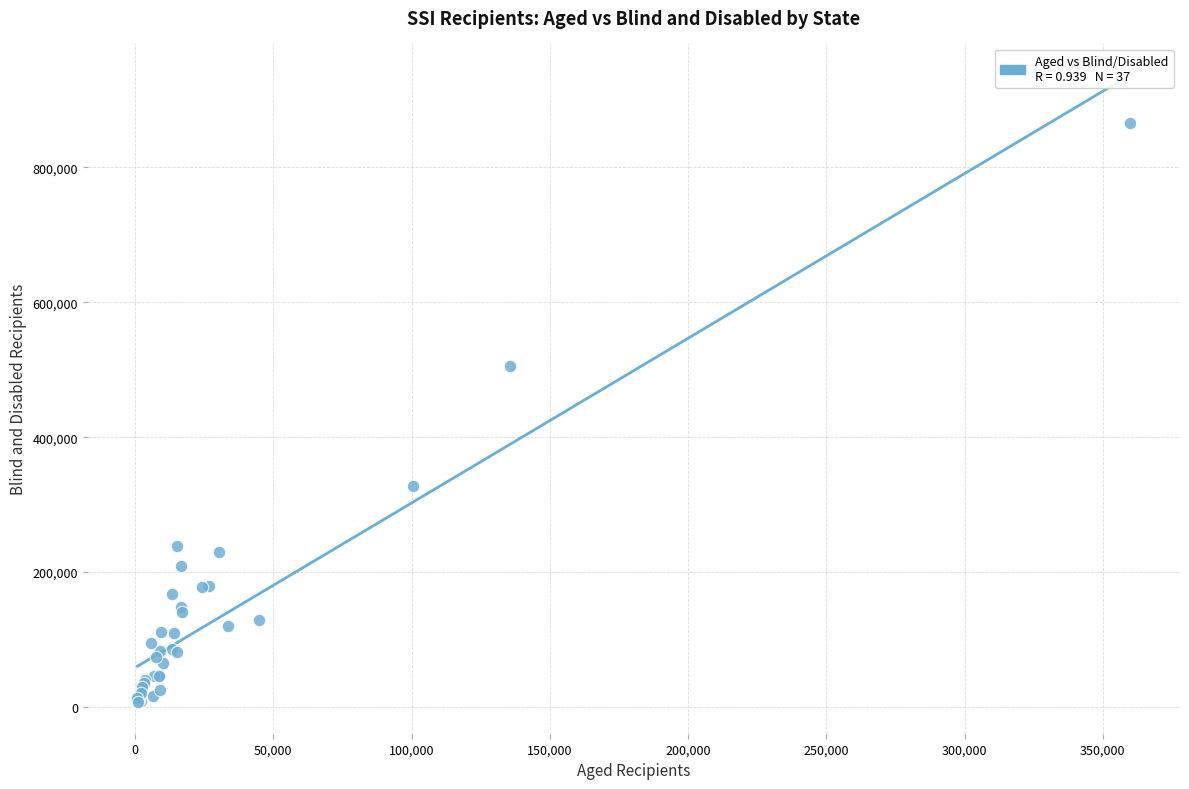

What Y value in the scatter plot is closest to 436010?

504988